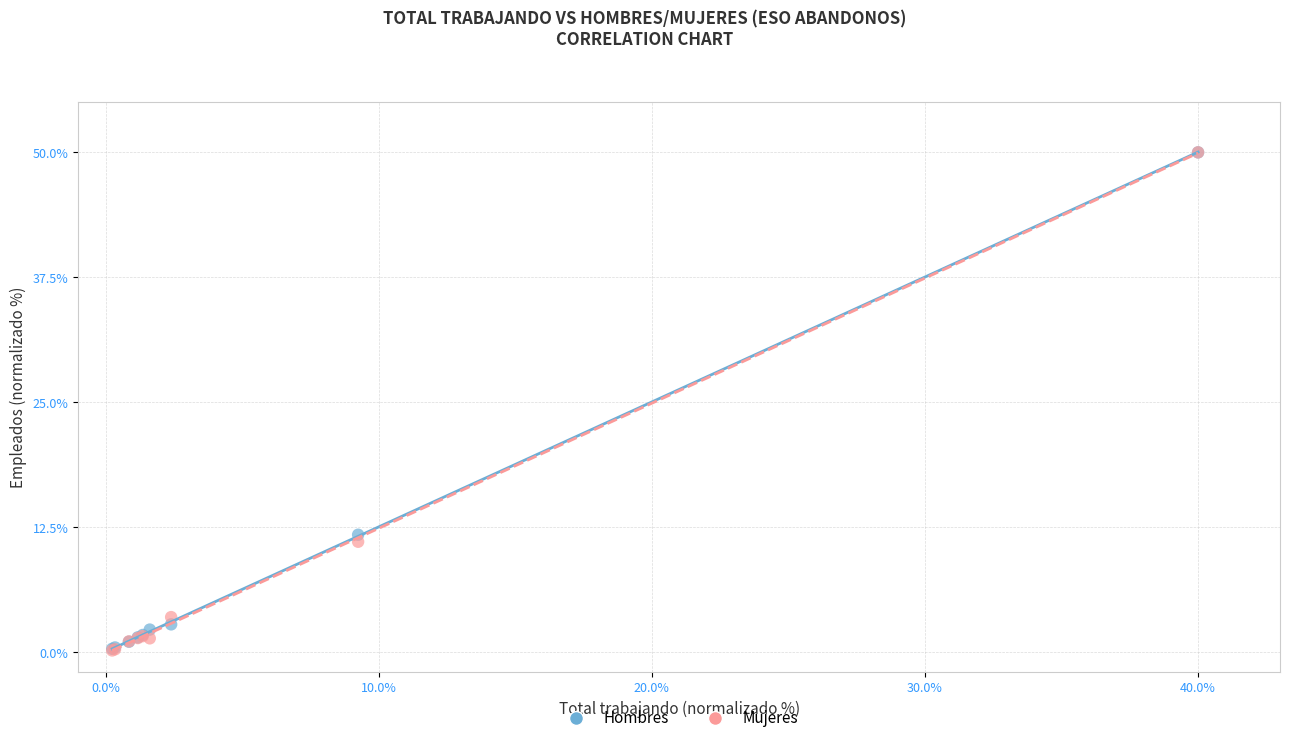

In the Hombres series, what Y value is closest to 25?

11.8